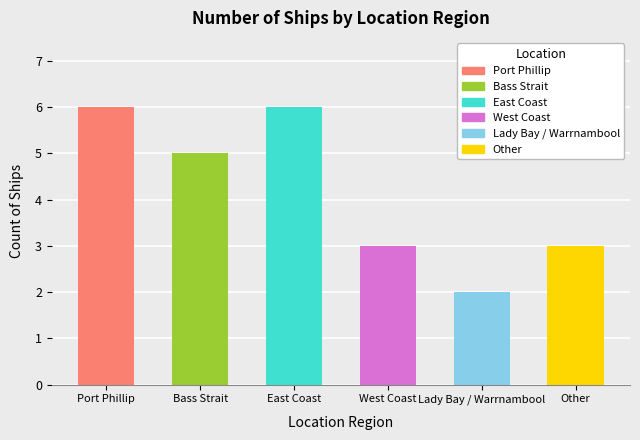

Count the number of data series in this chart.

1